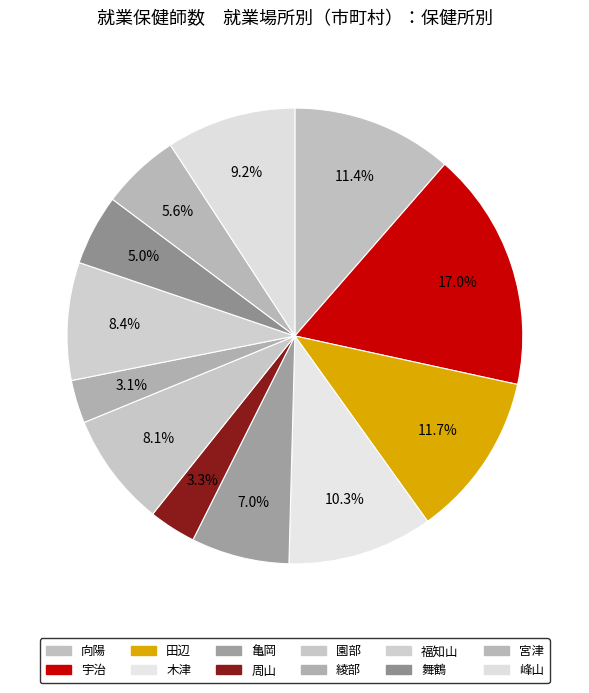

How many slices are in this pie chart?

12